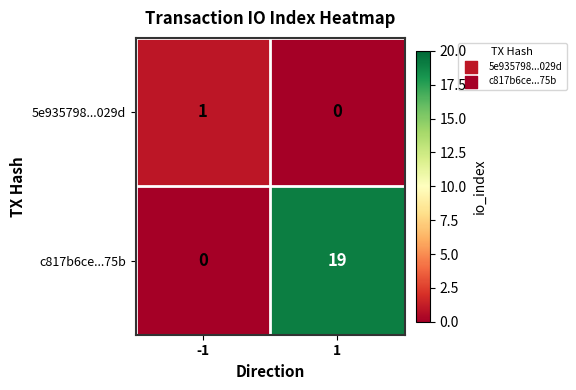

At how many categories does at least one series exceed 0?

2